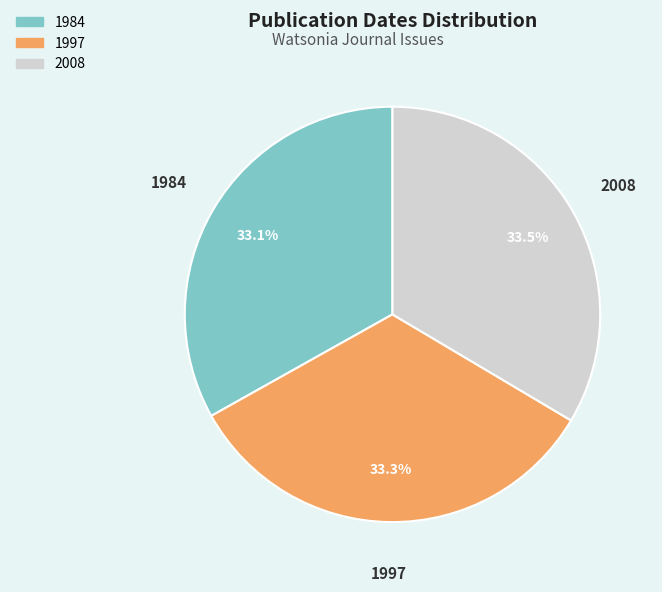

What is the total percentage of 1984 and 1997?

66.5%